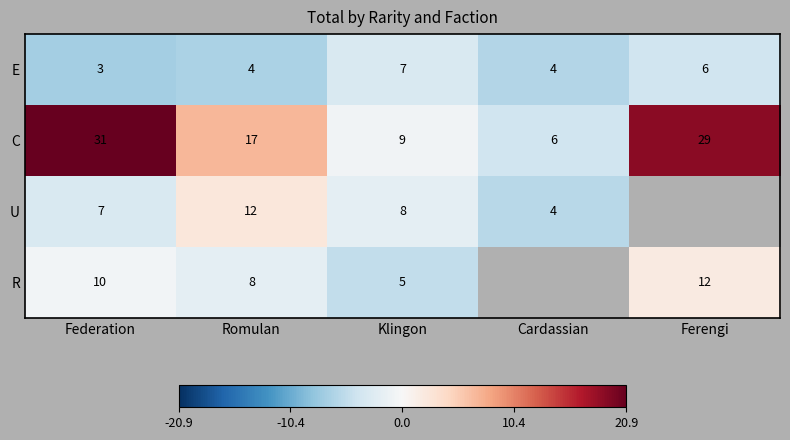

What is the difference between the maximum and minimum values in the C series?

25.0